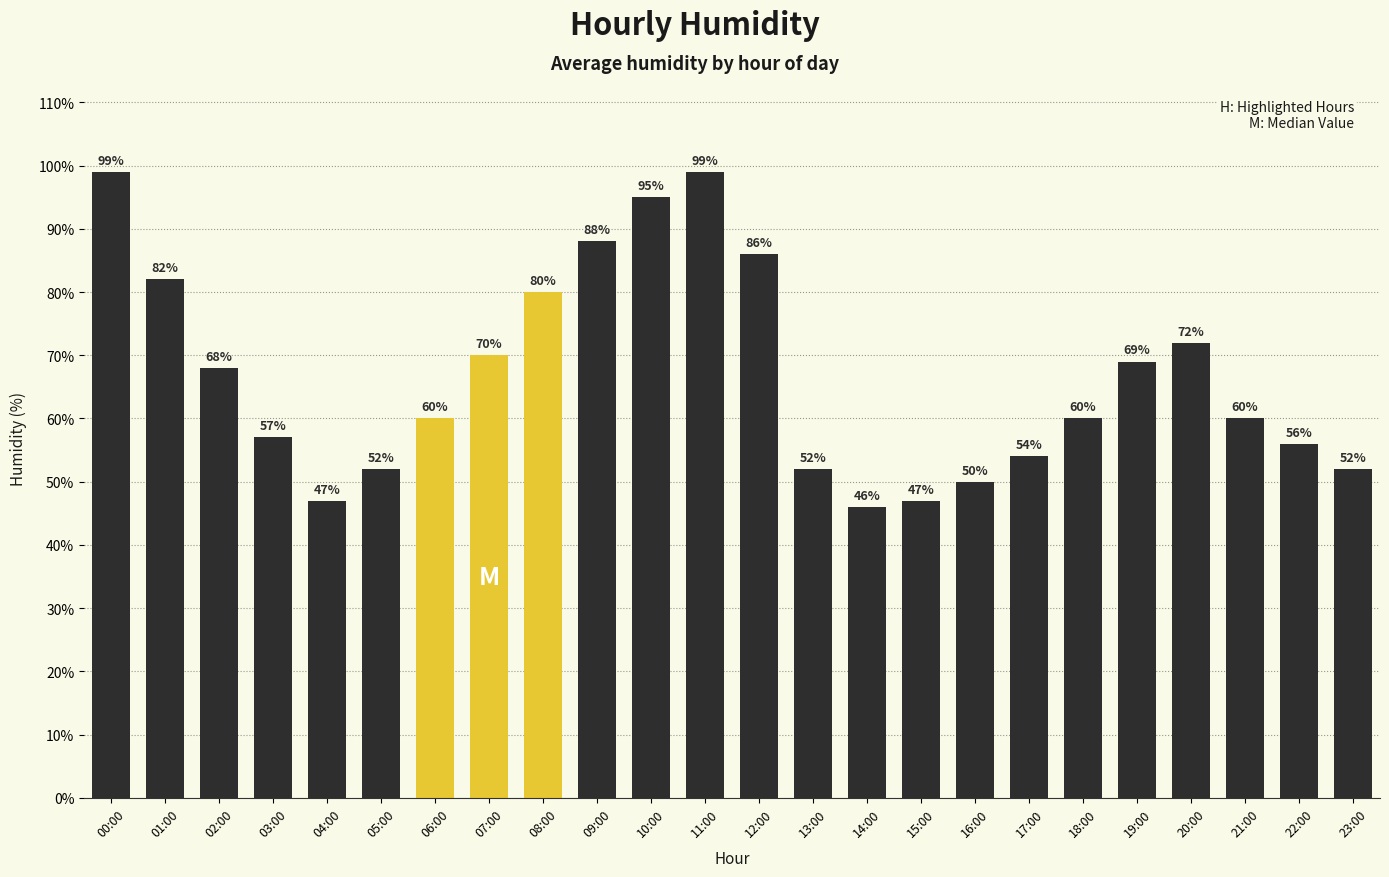

Which label corresponds to the smallest value in the chart?

14:00